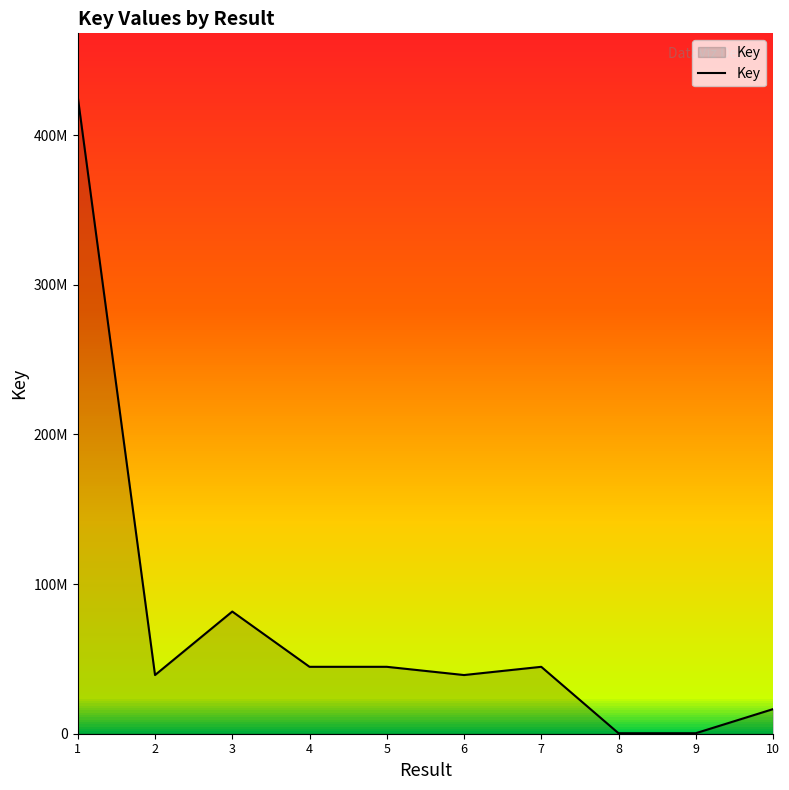

What is the average value?

73685237